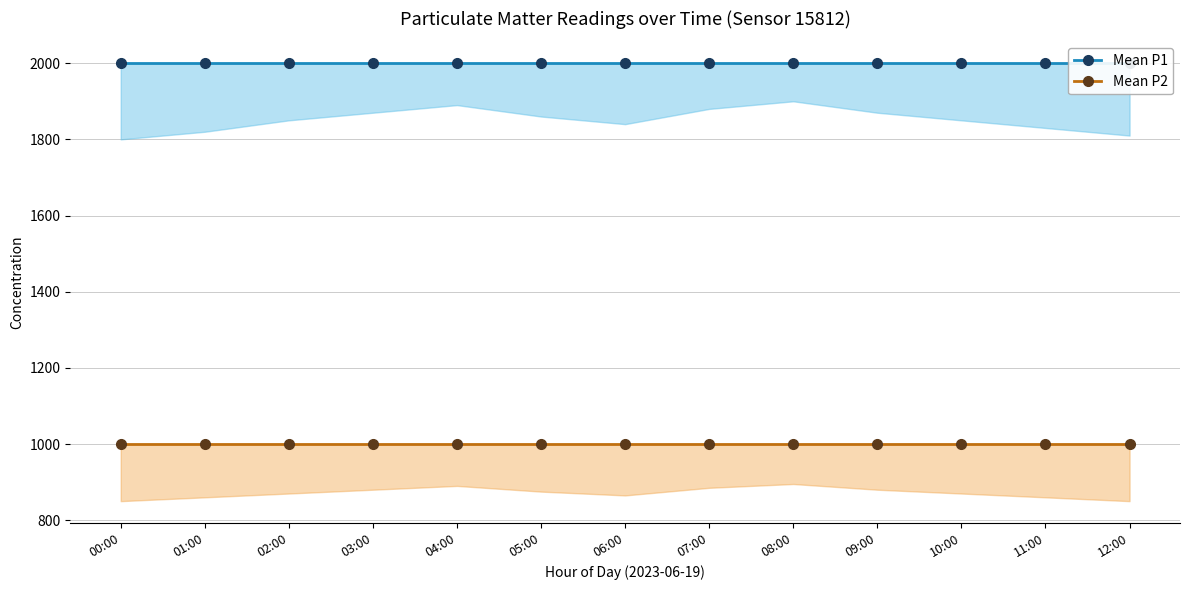

What is the label of the 9th point from the right?

04:00